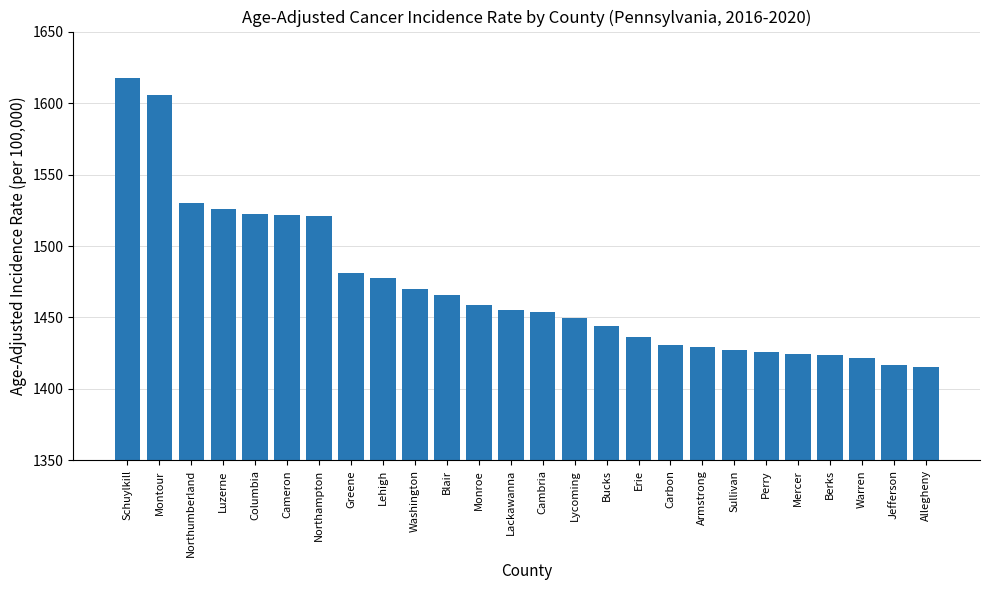

Between Bucks and Berks, which is larger?

Bucks